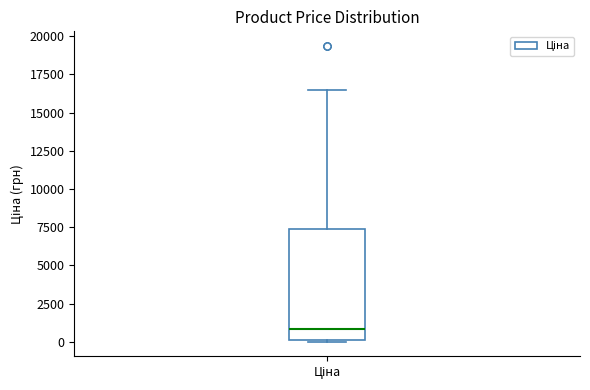

Read this box plot against the y-axis: the position of the median line, the range covered by the box, and the ends of both whiskers. The values are not printed on the chart, so give them approximately, as read against the axis.

median 1000, box 0 to 7500, whiskers 0 to 16500